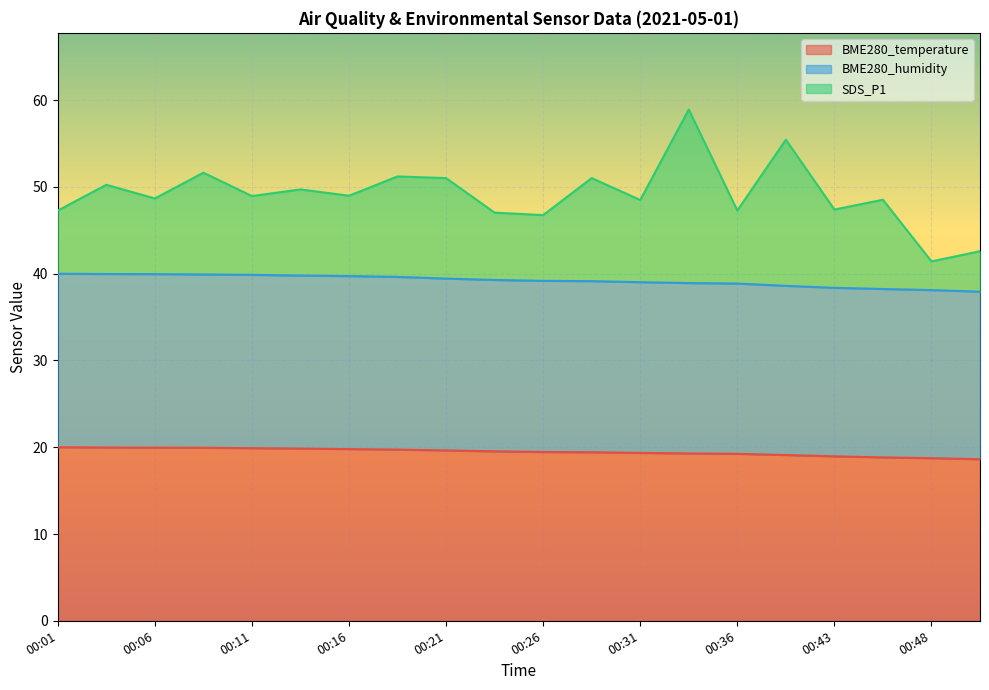

What is the value of the BME280_temperature point at the 20th from the left?

18.6